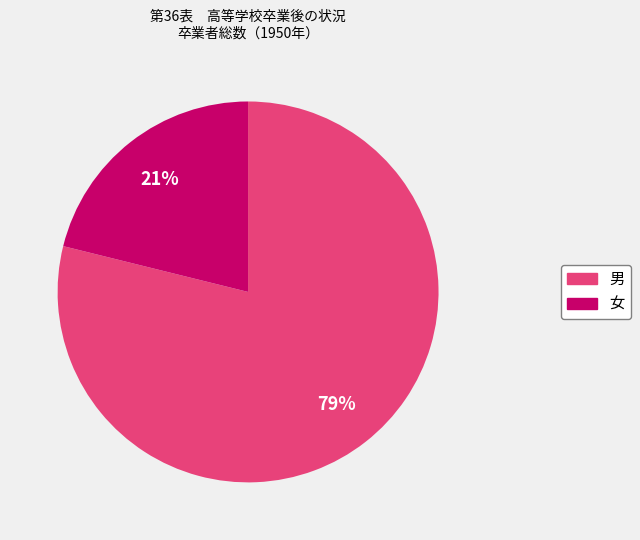

How many slices are in this pie chart?

2